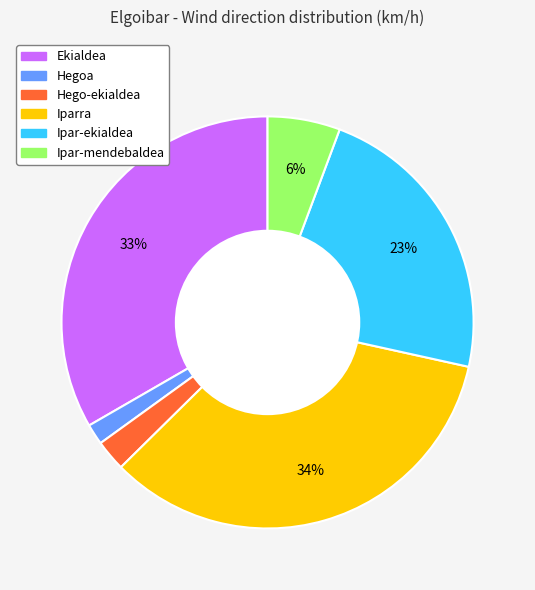

How many slices are in this pie chart?

6